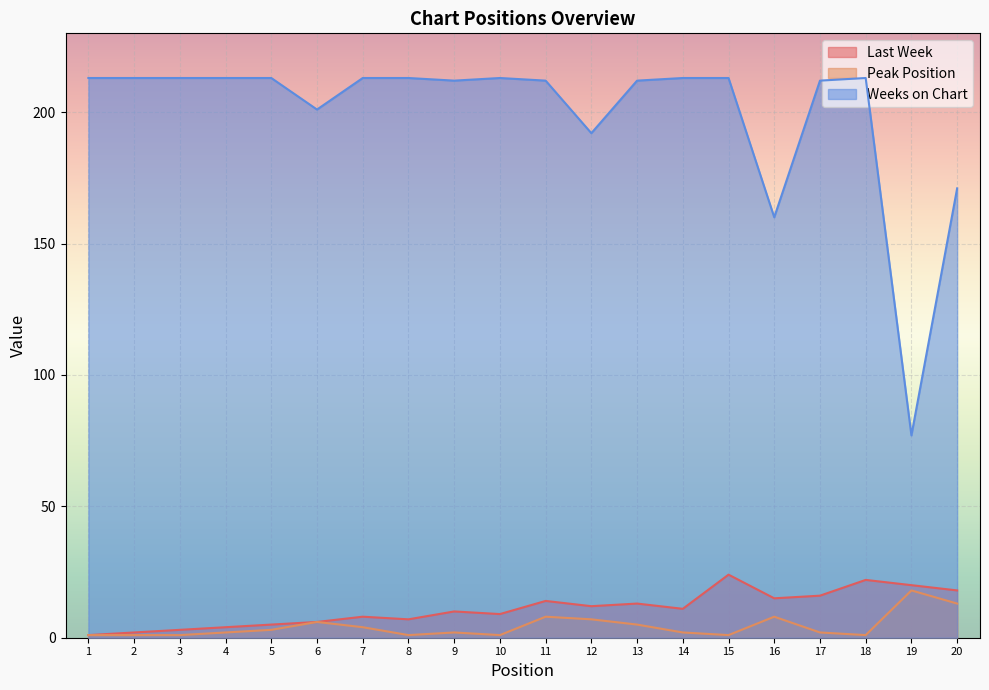

Reading right to left, what are all the values shown in this chart?

Last Week: 18	20	22	16	15	24	11	13	12	14	9	10	7	8	6	5	4	3	2	1
Peak Position: 13	18	1	2	8	1	2	5	7	8	1	2	1	4	6	3	2	1	1	1
Weeks on Chart: 171	77	213	212	160	213	213	212	192	212	213	212	213	213	201	213	213	213	213	213